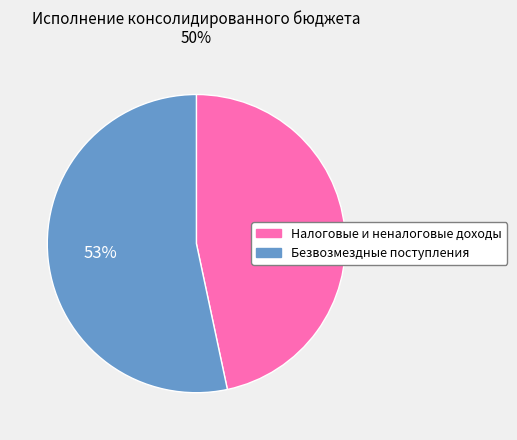

To the nearest percent, what is the combined percentage of Налоговые и неналоговые доходы and Безвозмездные поступления?

100%